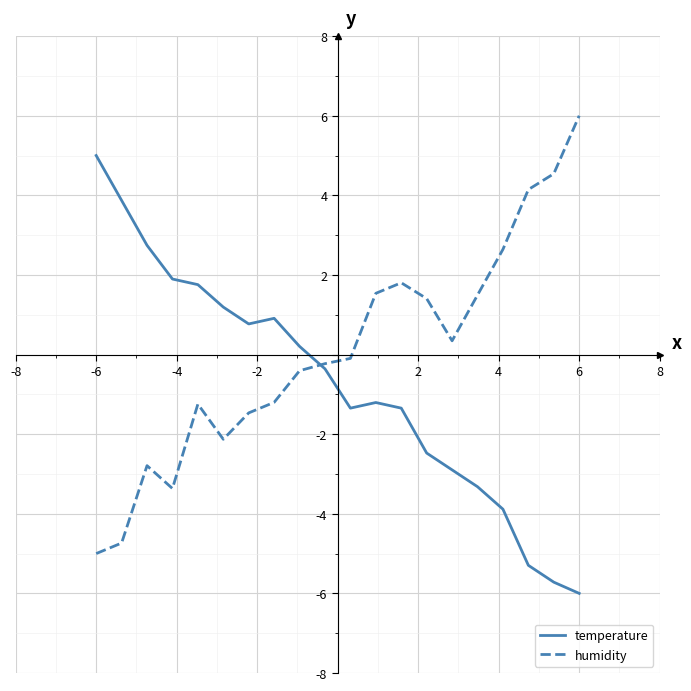

How many positive values does the temperature series have?

9